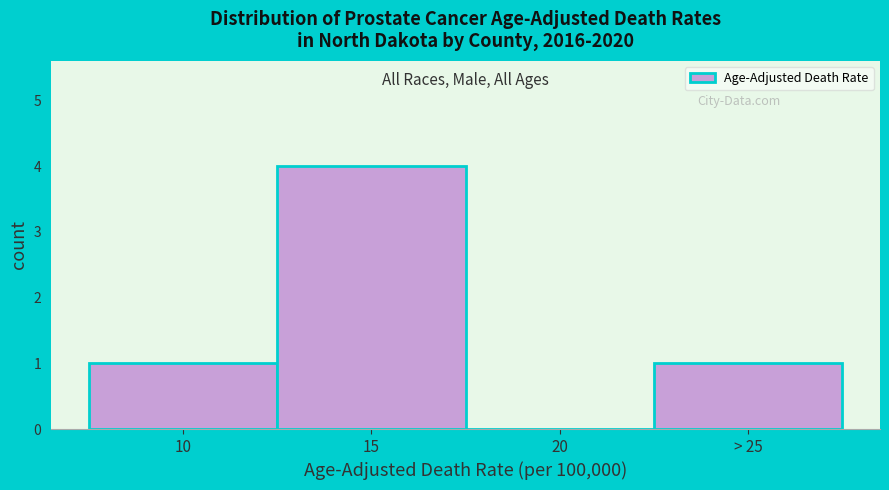

Reading left to right, what are all the values shown in this chart?

10=1	15=4	20=0	> 25=1